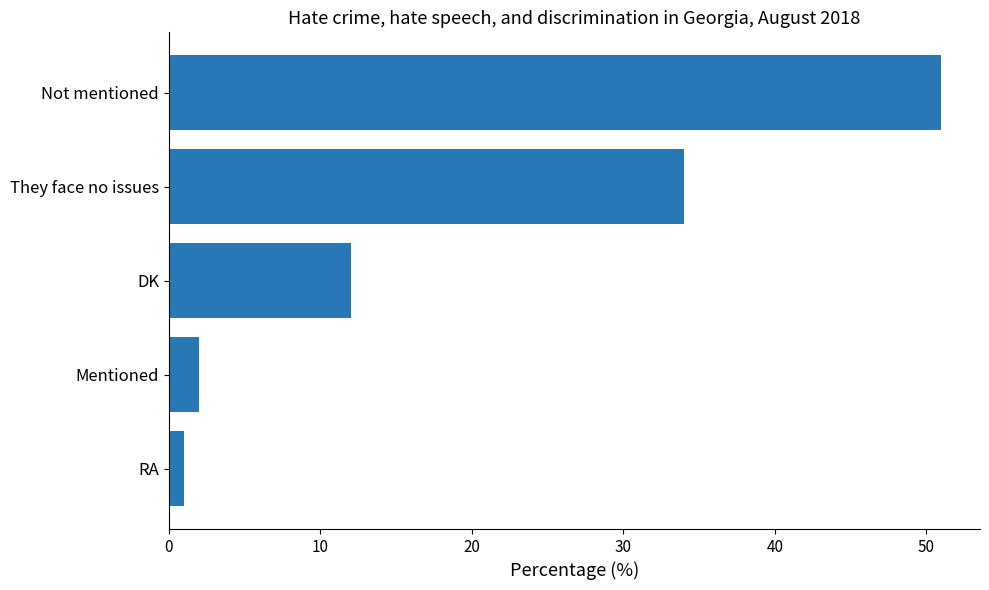

Where is the data nearest to the value 26?

They face no issues